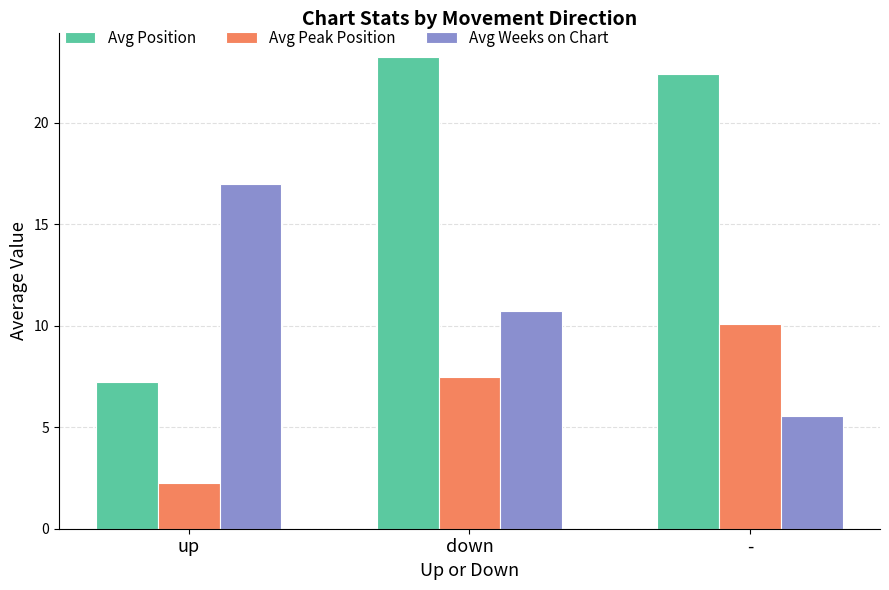

At which category does the chart reach its minimum across all series?

up